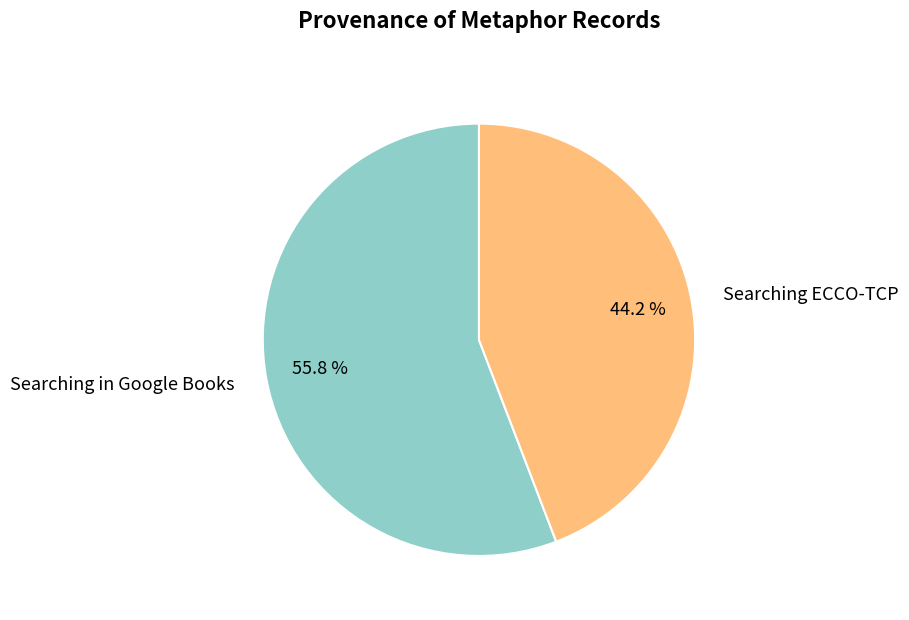

What is the largest slice in the pie chart?

Searching in Google Books